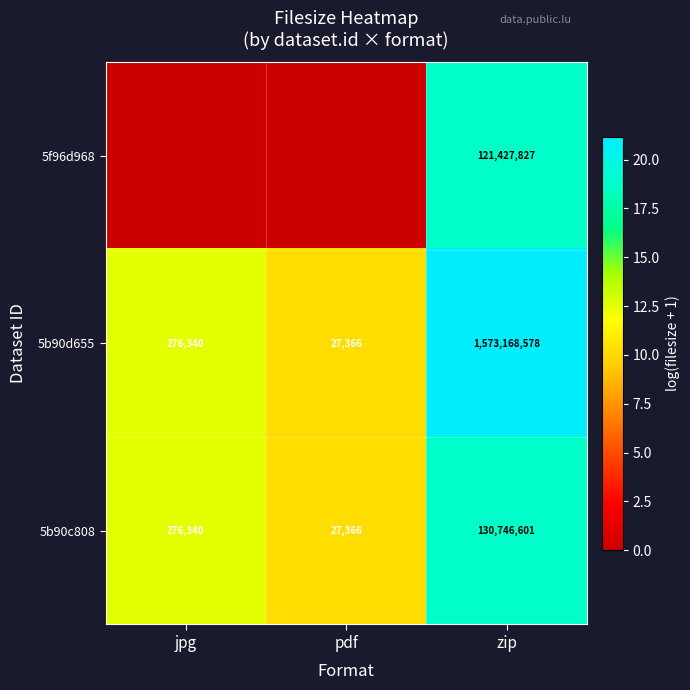

What is the difference between the highest and lowest values at zip?

1451740751